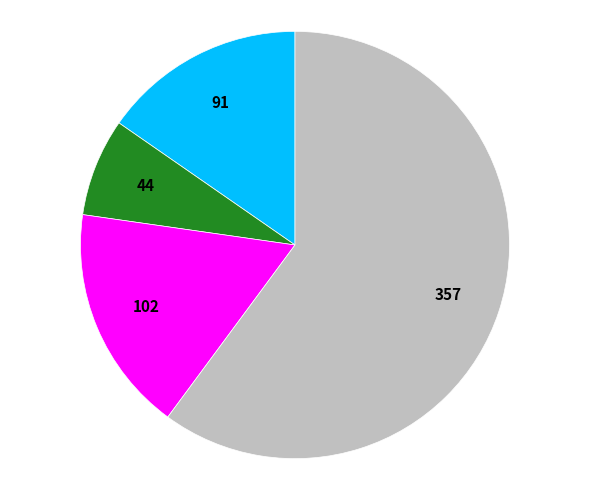

Is there any slice that represents more than half of the pie?

Yes